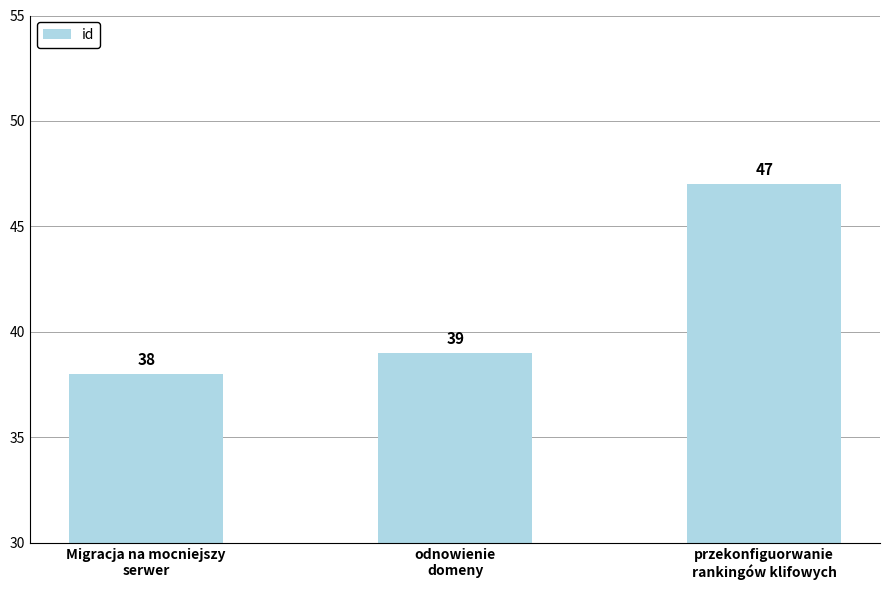

What is the change in value from Migracja na mocniejszy
serwer to odnowienie
domeny?

+1